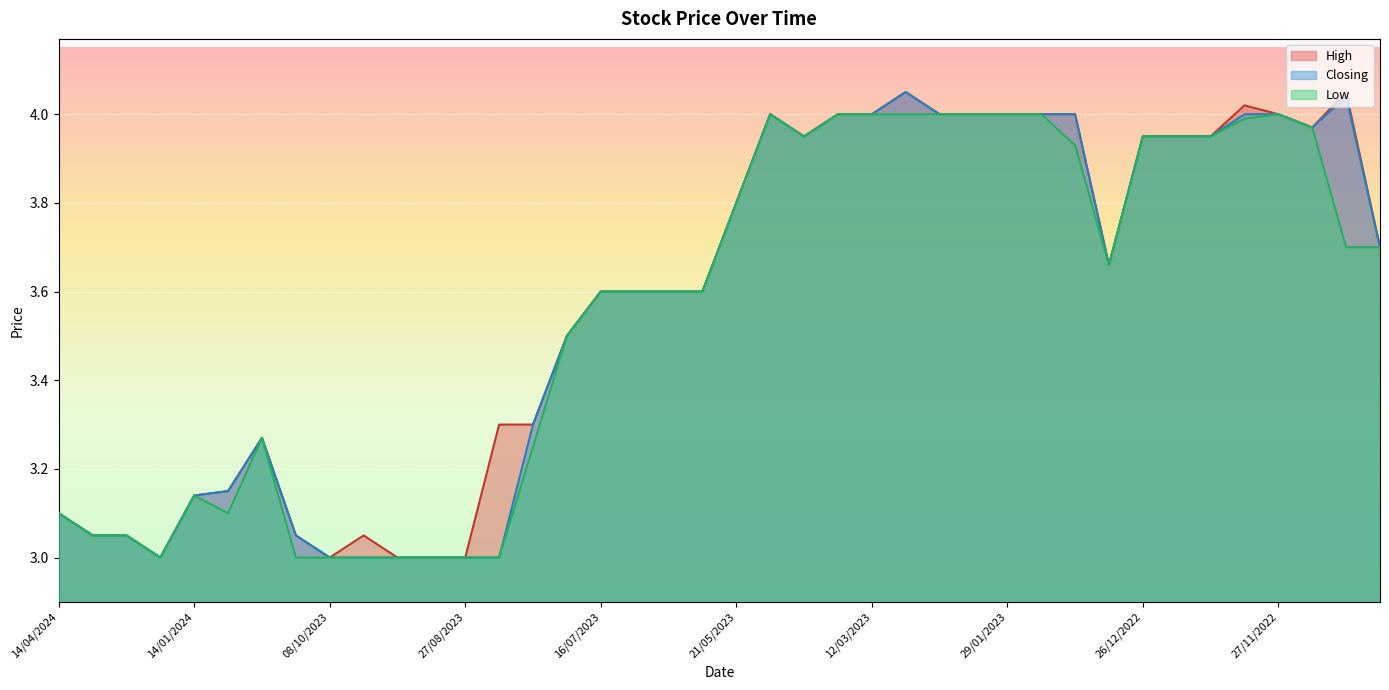

At which category does High reach its first local valley?

21/01/2024